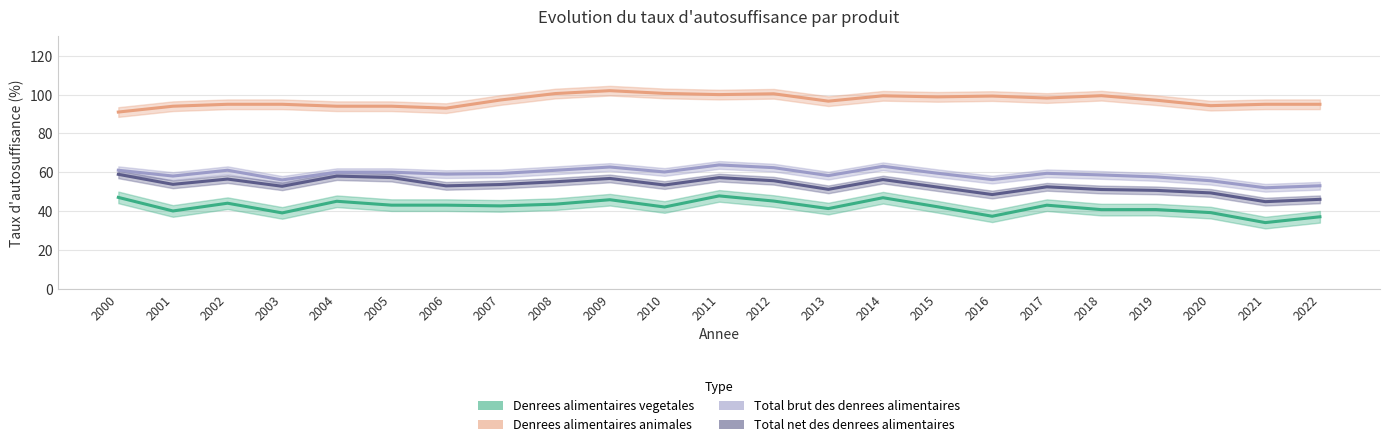

Is this an area chart (filled region under the line)?

No